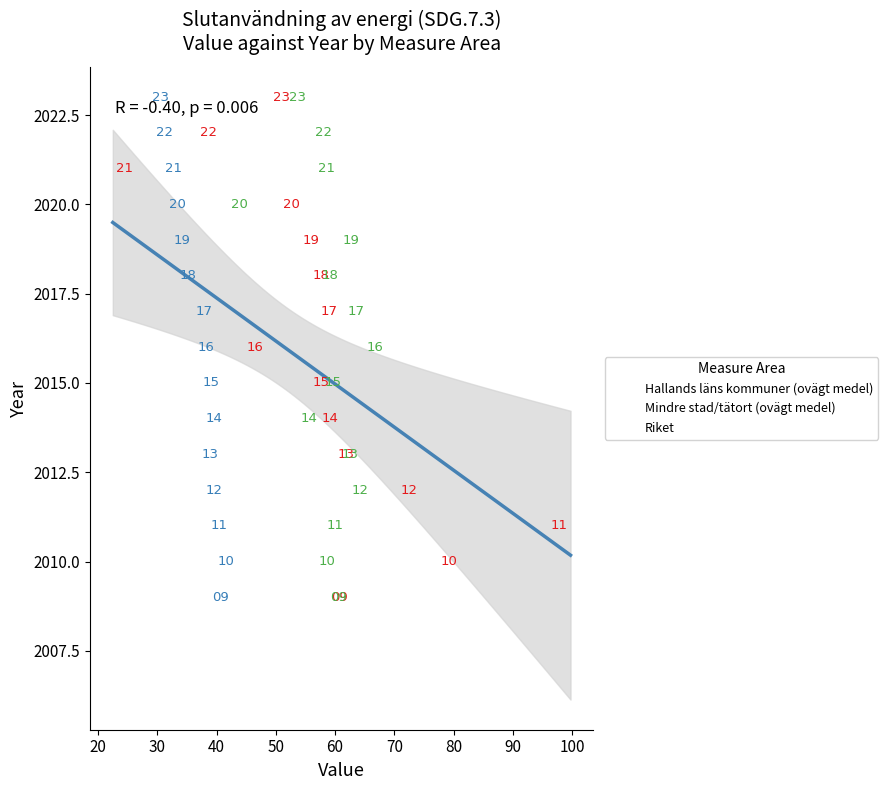

What are all the series names shown in the legend?

Hallands läns kommuner (ovägt medel), Mindre stad/tätort (ovägt medel), Riket